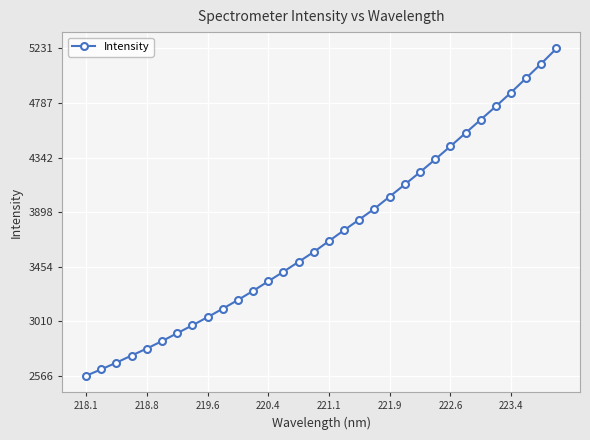

What is the smallest value displayed?

2565.9